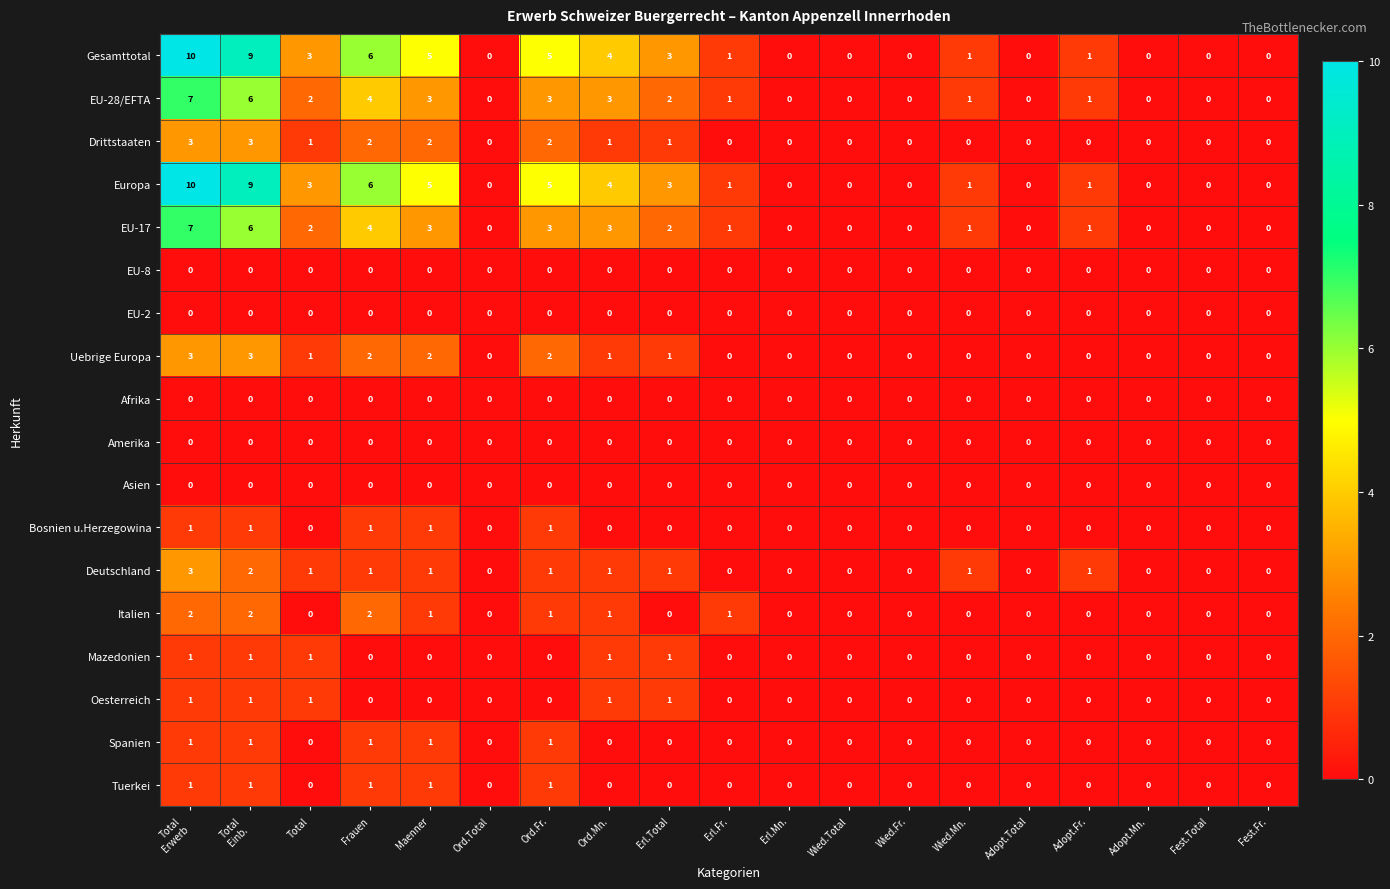

What is the maximum value shown in the chart?

10